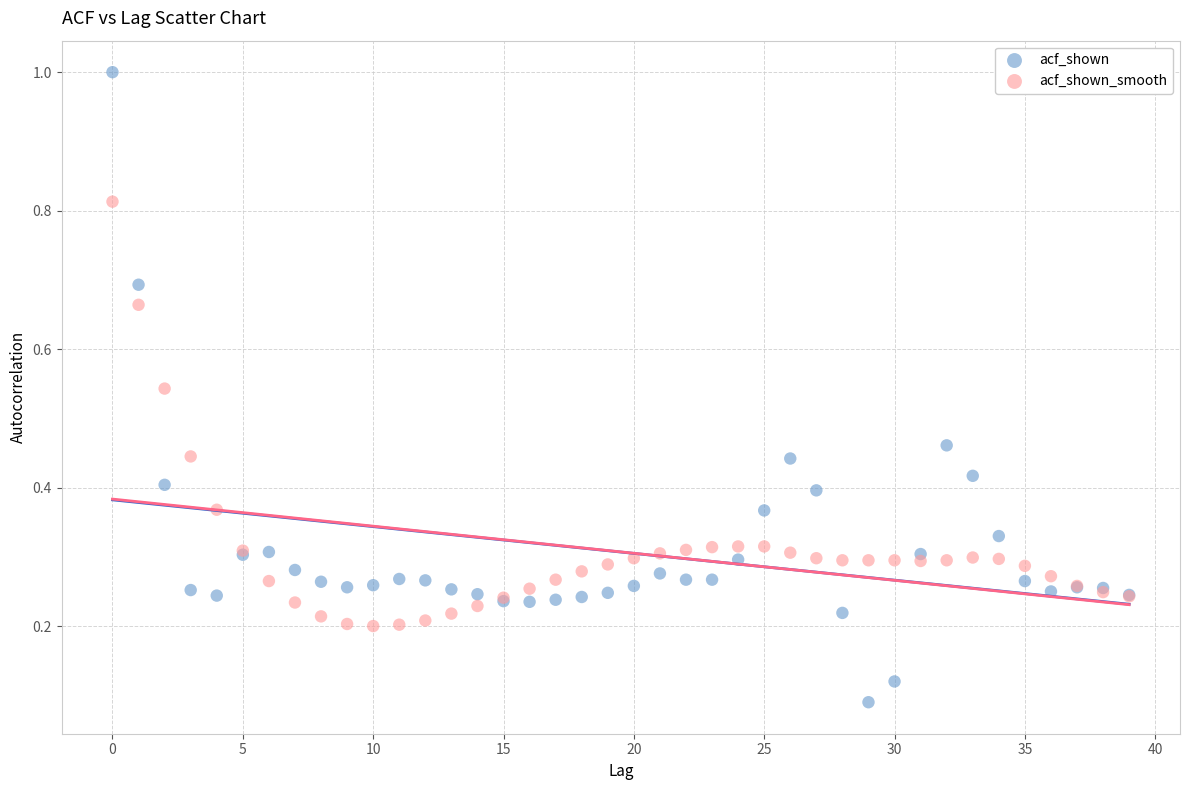

Which series has the widest spread of Y values?

acf_shown